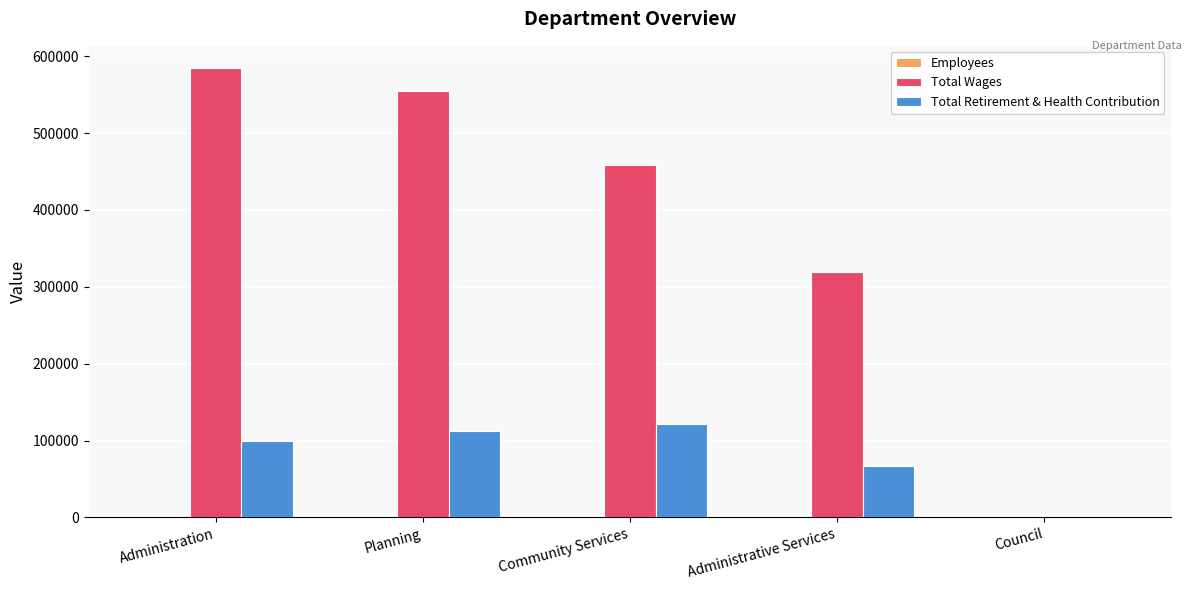

The Total Wages series shows 458795 at Community Services. True or false?

True